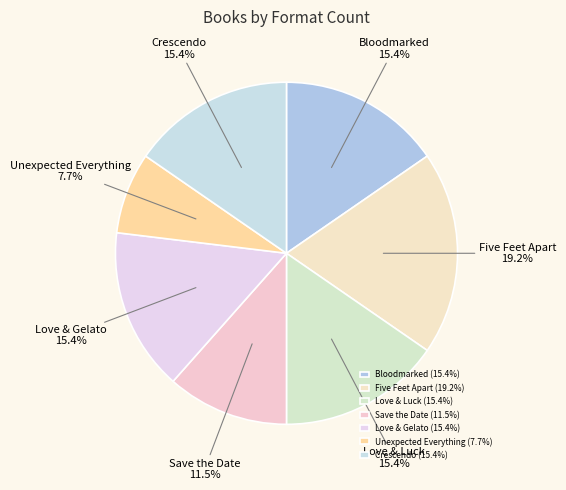

What is the ratio of the value at Crescendo to the value at Bloodmarked?

1.0